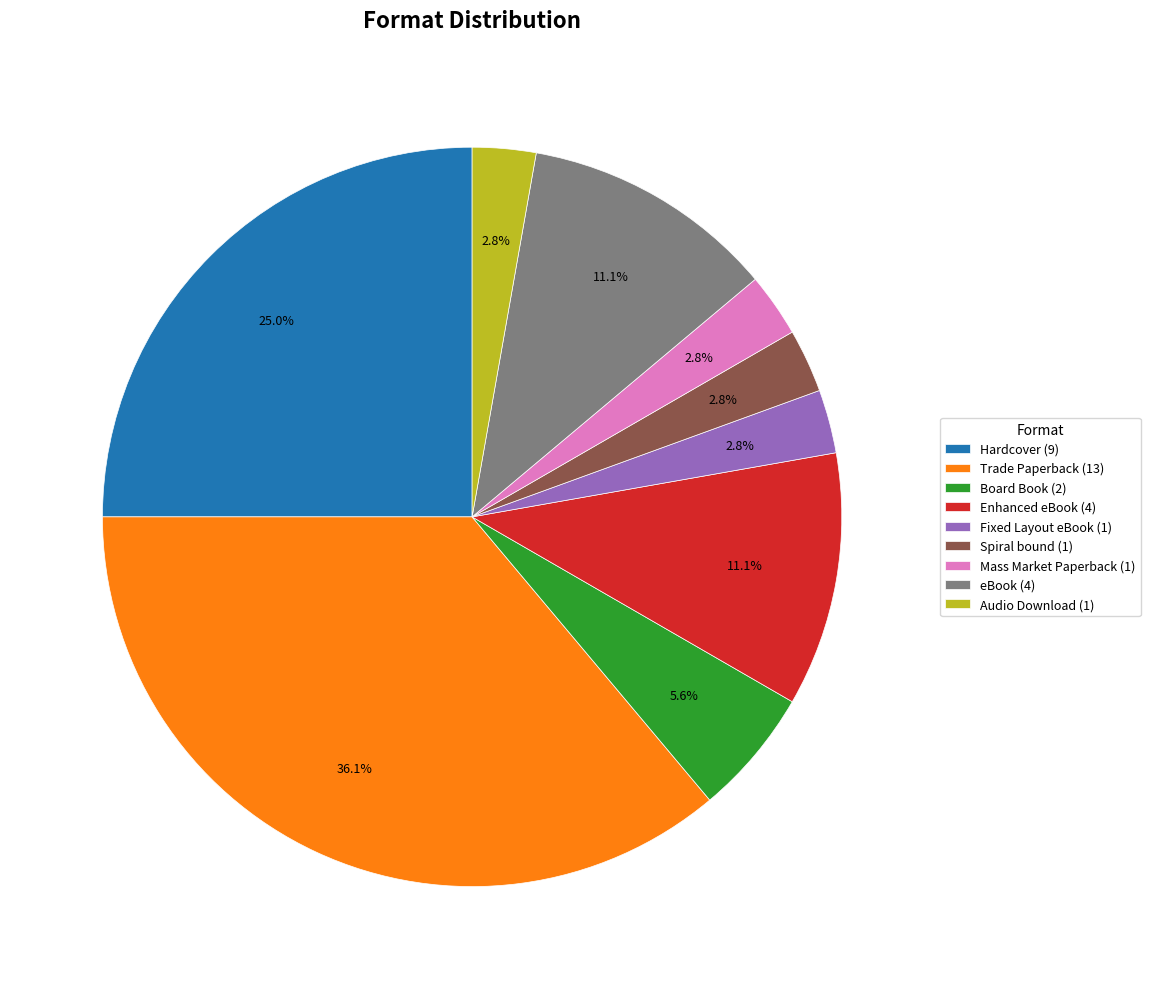

The Board Book slice represents 6% of the pie. True or false?

True